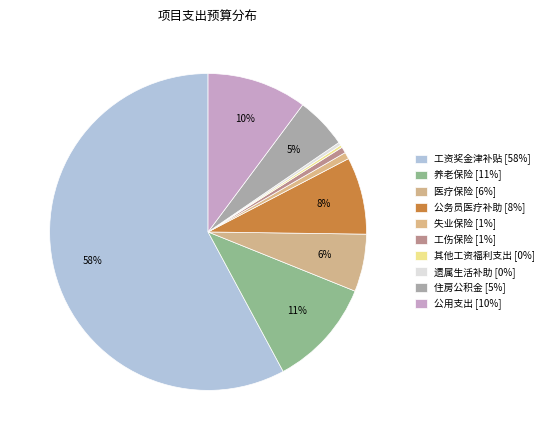

To the nearest percent, what is the average slice percentage?

10%